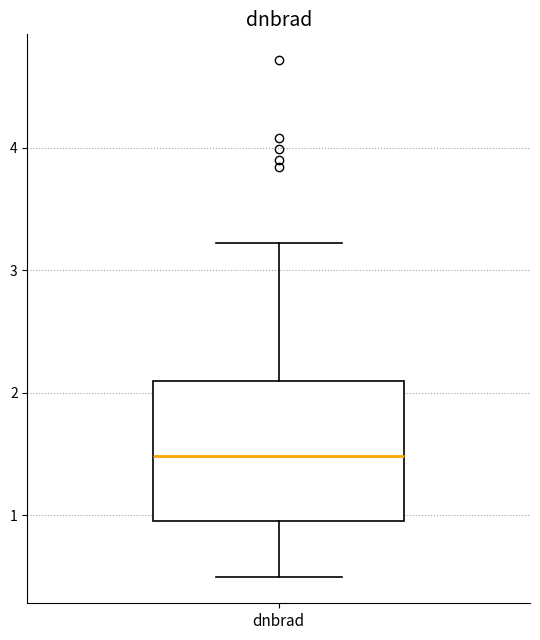

Read this box plot against the y-axis: the position of the median line, the range covered by the box, and the ends of both whiskers. The values are not printed on the chart, so give them approximately, as read against the axis.

median 1.5, box 1.0 to 2.1, whiskers 0.5 to 3.2